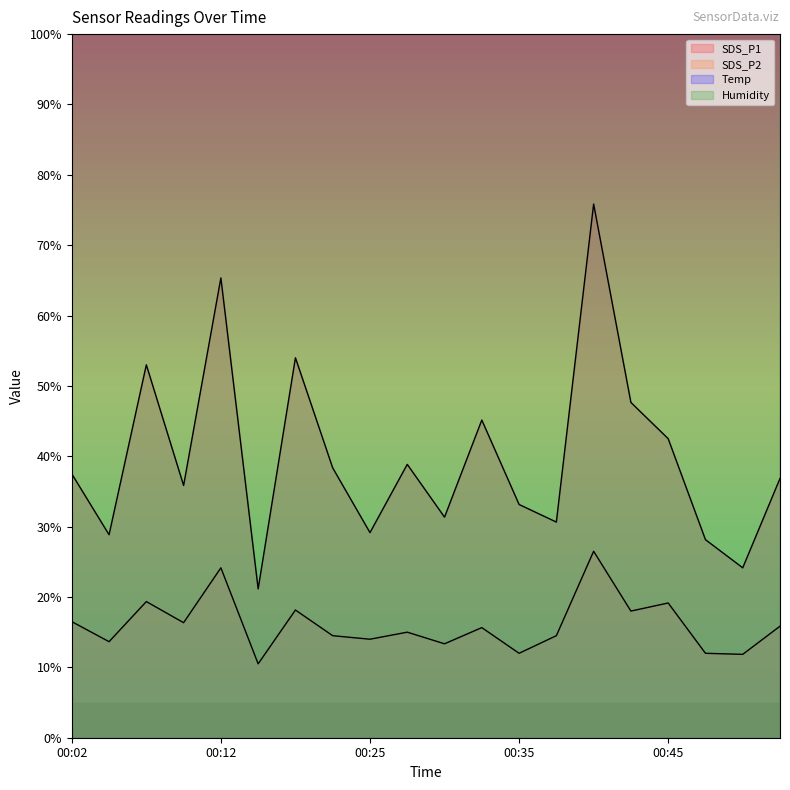

Rank the series by their maximum value, from highest to lowest.

Humidity, Temp, SDS_P1, SDS_P2